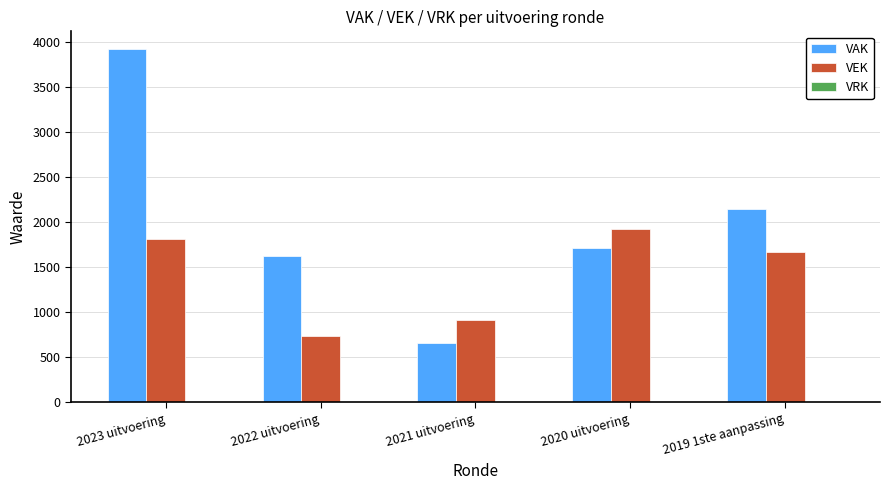

List the series in order of their overall mean, lowest first.

VEK, VAK